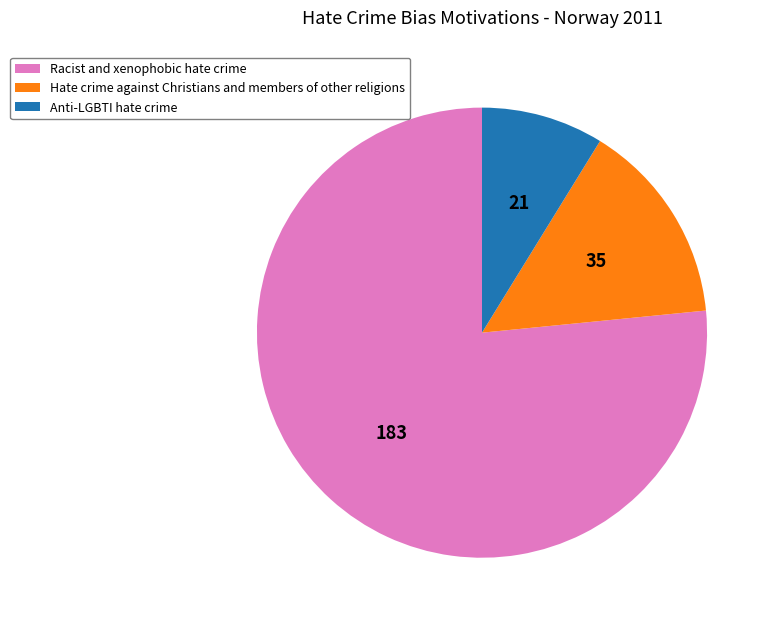

Is it true that Anti-LGBTI hate crime is 9% of the pie?

True